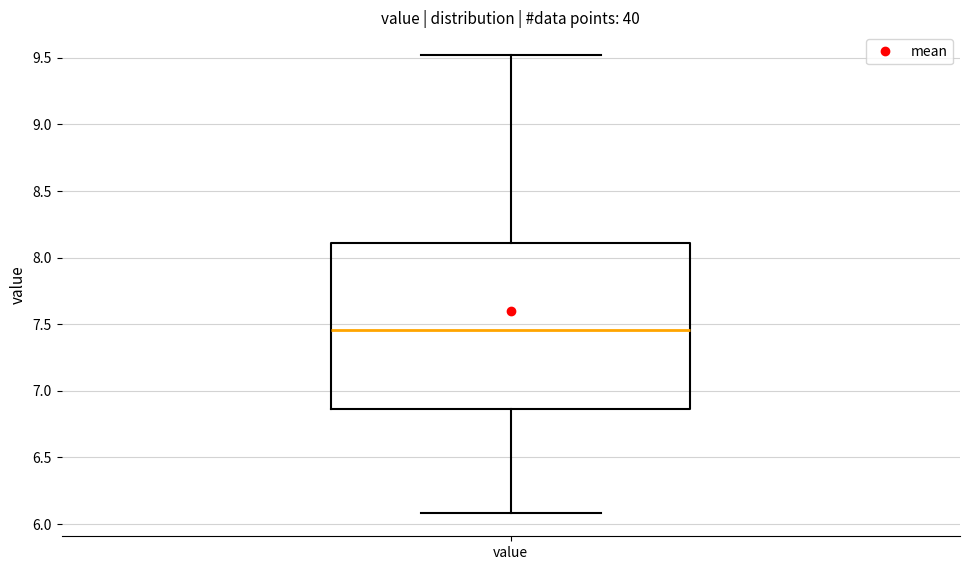

Transcribe this box plot: give where the median line is, the range the box spans, and where the two whiskers end, as read against the y-axis. The values are not printed on the chart, so give them approximately, as read against the axis.

median 7.45, box 6.85 to 8.10, whiskers 6.10 to 9.50